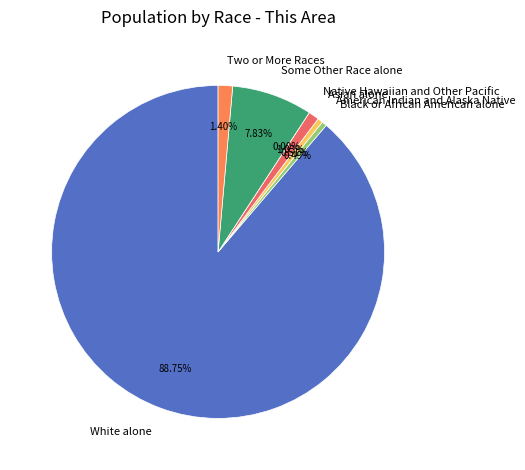

Do Two or More Races and American Indian and Alaska Native together represent more than half of the pie?

No